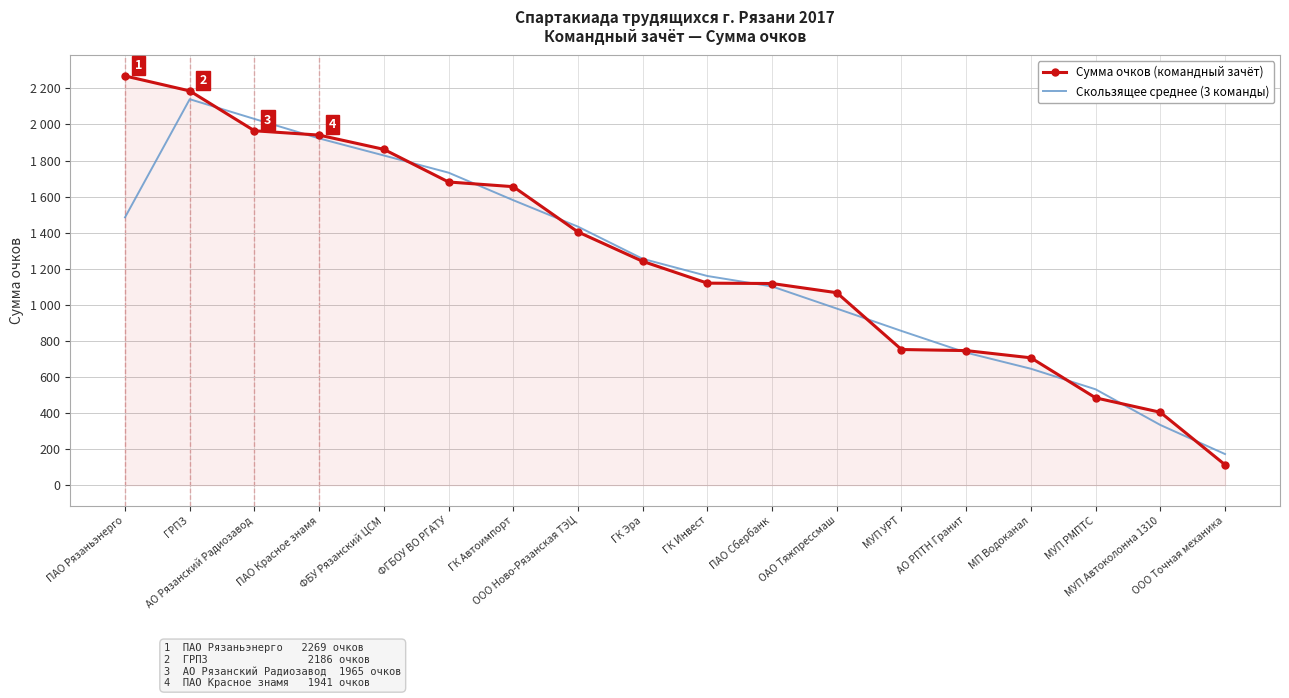

Where does the Скользящее среднее (3 команды) series first go above 1255?

ПАО Рязаньэнерго